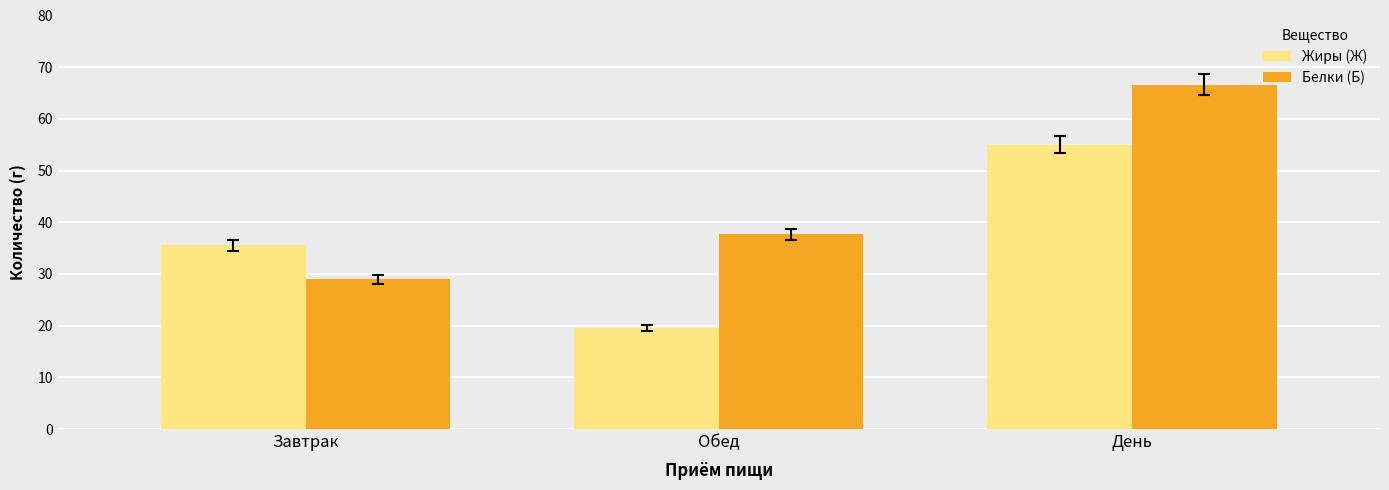

What is the sum of all Белки (Б) values?

133.2